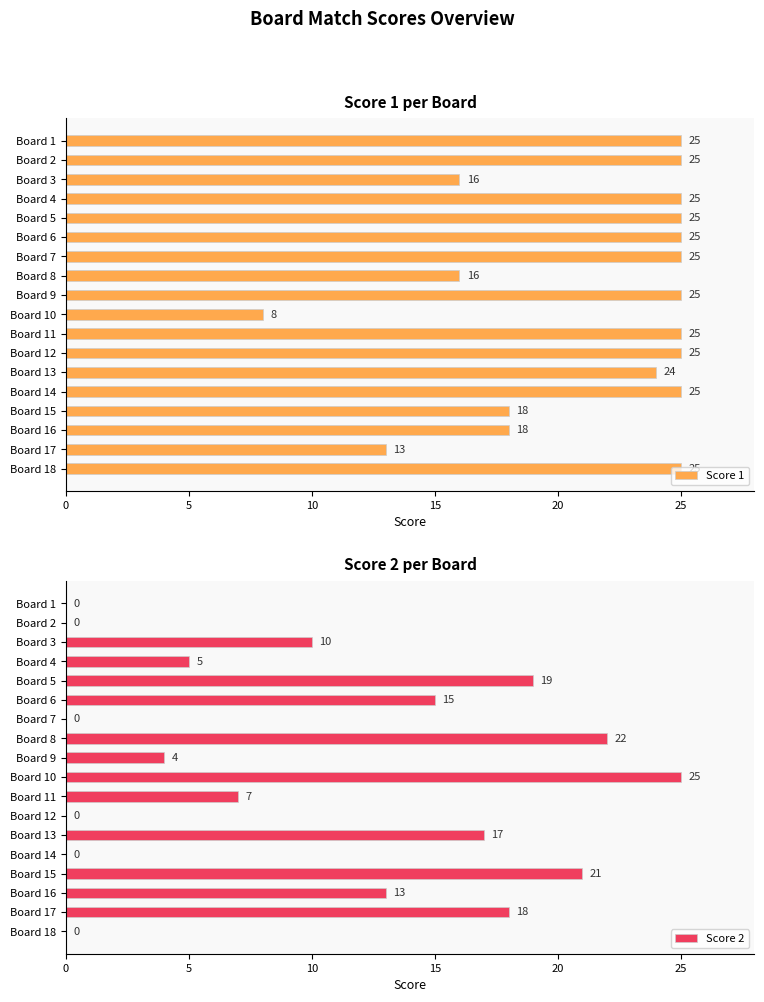

The value of Score 2 at Board 17 is 18. True or false?

True